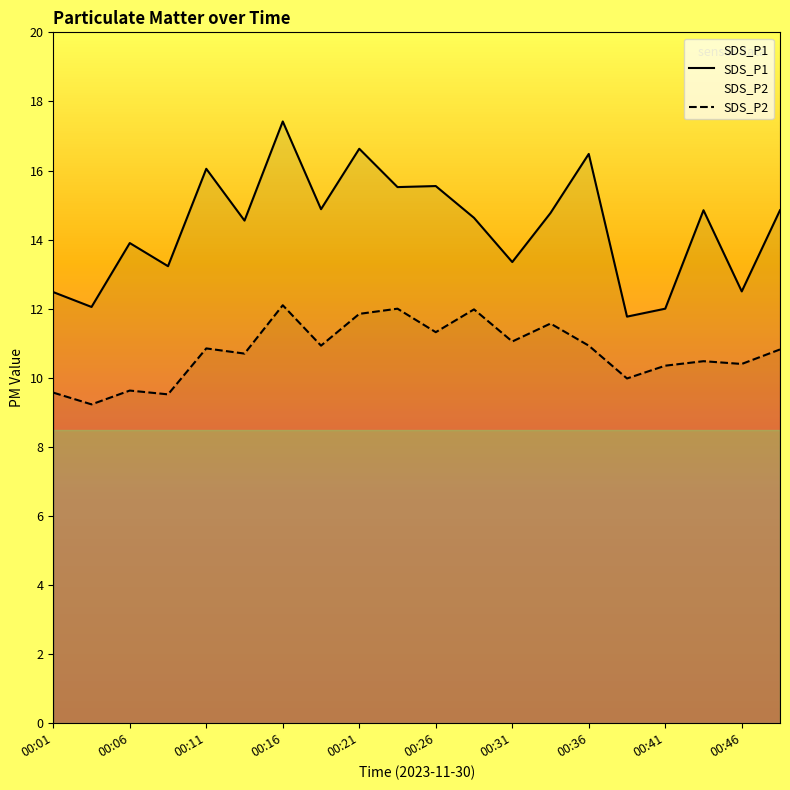

Where does the SDS_P2 series first go above 10?

00:11